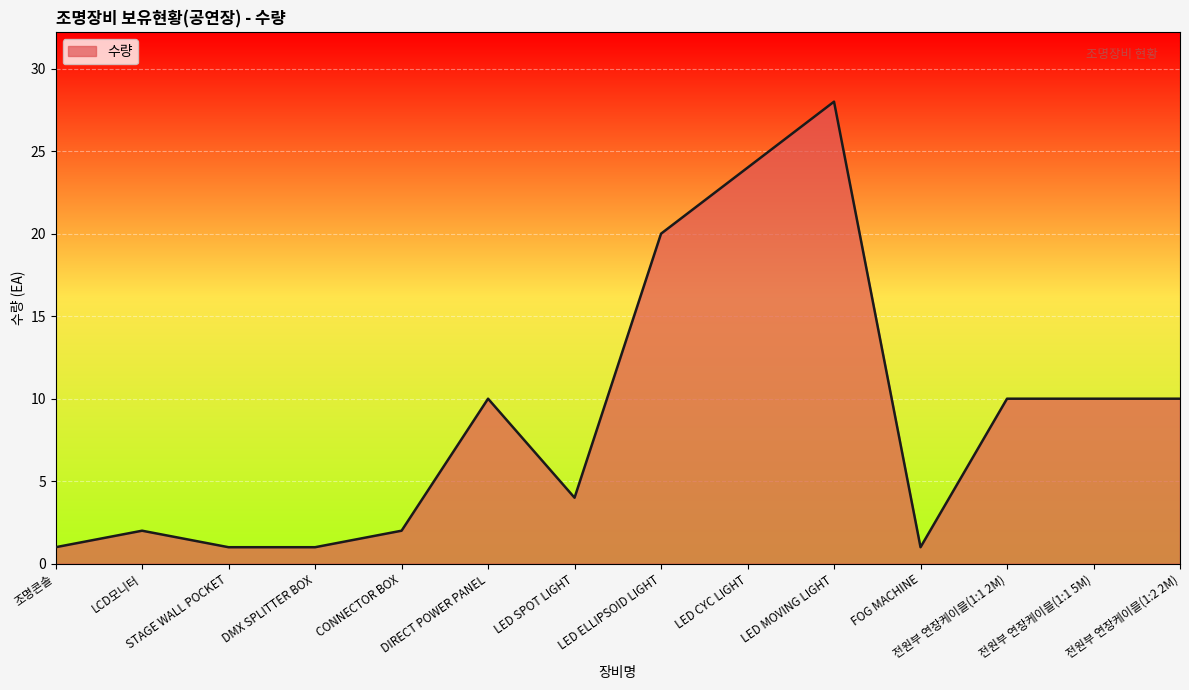

What position from the left is CONNECTOR BOX?

5